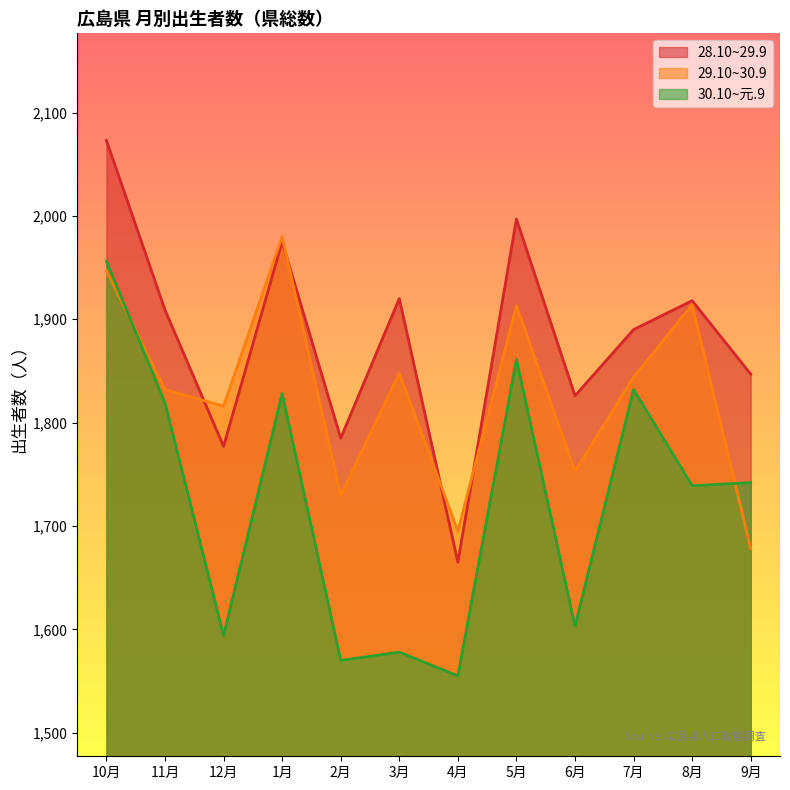

Rank the series by their average value, from highest to lowest.

28.10~29.9, 29.10~30.9, 30.10~元.9